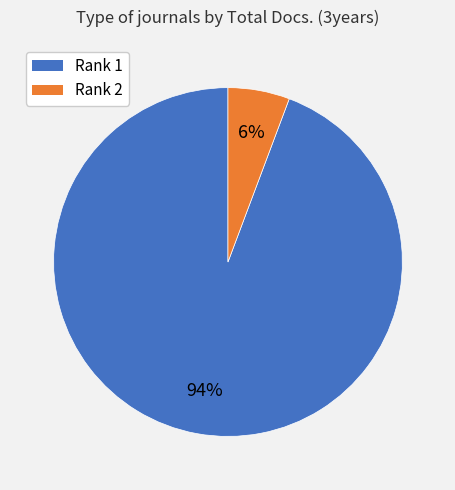

Is it true that Rank 1 is 99% of the pie?

False